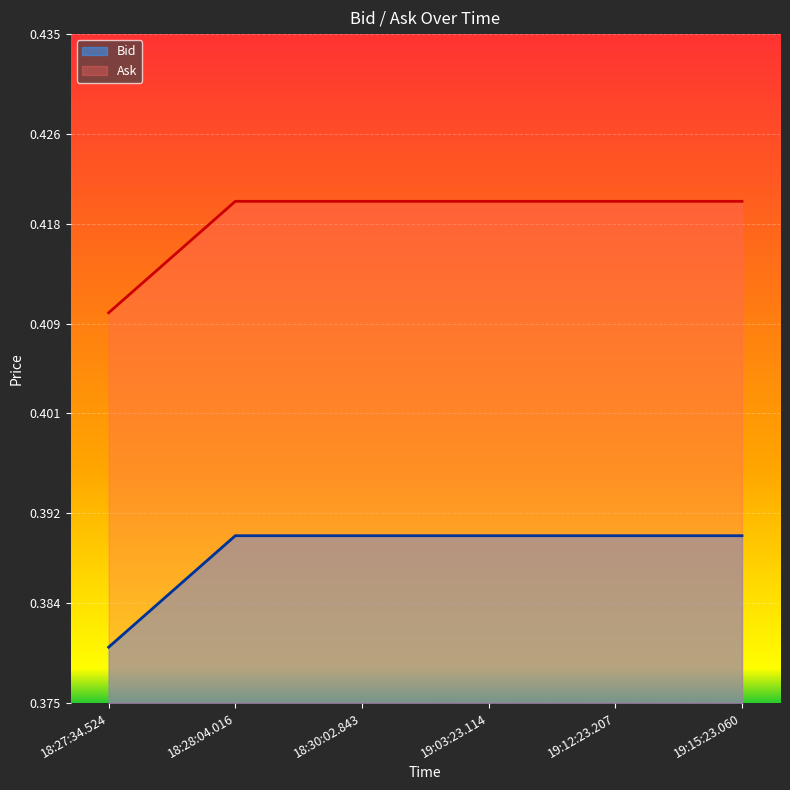

List the series in order of their peak value, lowest first.

Bid, Ask